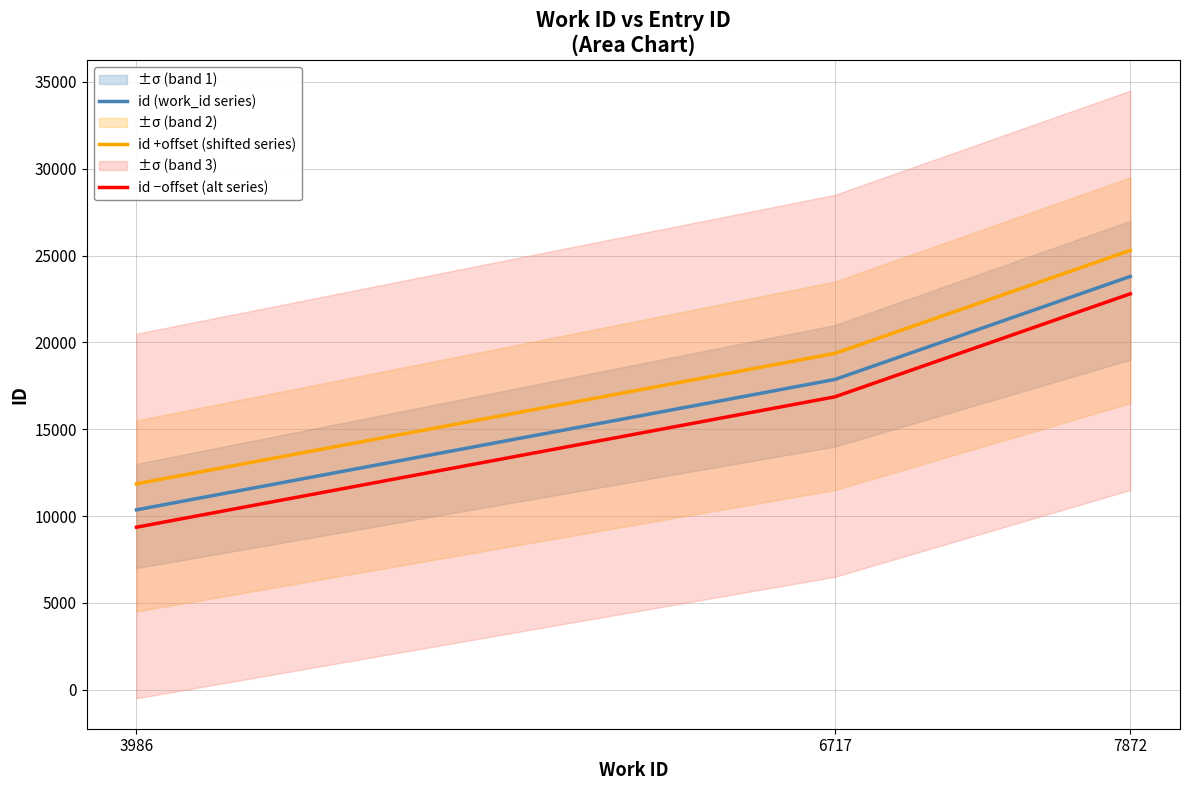

What is the maximum value shown in the chart?

25299